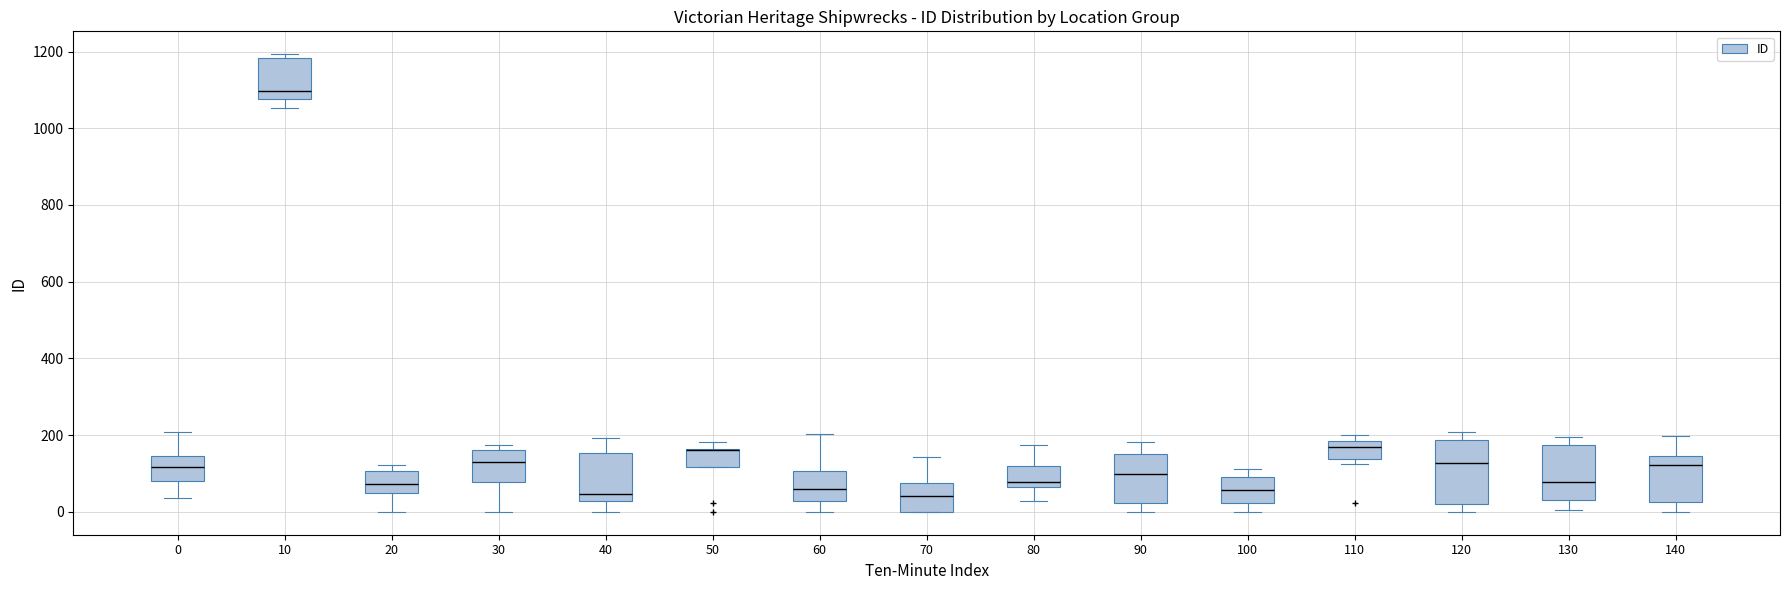

Reading left to right, transcribe this box plot: for each box, give where its median line is, the range the box spans, and where its two whiskers end, as read against the y-axis. The values are not printed on the chart, so give them approximately, as read against the axis.

0: median 120, box 80 to 140, whiskers 40 to 200
10: median 1100, box 1080 to 1180, whiskers 1060 to 1200
20: median 80, box 40 to 100, whiskers 0 to 120
30: median 140, box 80 to 160, whiskers 0 to 180
40: median 40, box 20 to 160, whiskers 0 to 200
50: median 160 (drawn on the box's upper edge), box 120 to 160, whiskers 120 to 180
60: median 60, box 20 to 100, whiskers 0 to 200
70: median 40, box 0 to 80, whiskers 0 to 140
80: median 80, box 60 to 120, whiskers 20 to 180
90: median 100, box 20 to 140, whiskers 0 to 180
100: median 60, box 20 to 100, whiskers 0 to 120
110: median 160, box 140 to 180, whiskers 120 to 200
120: median 120, box 20 to 180, whiskers 0 to 200
130: median 80, box 40 to 180, whiskers 0 to 200
140: median 120, box 20 to 140, whiskers 0 to 200